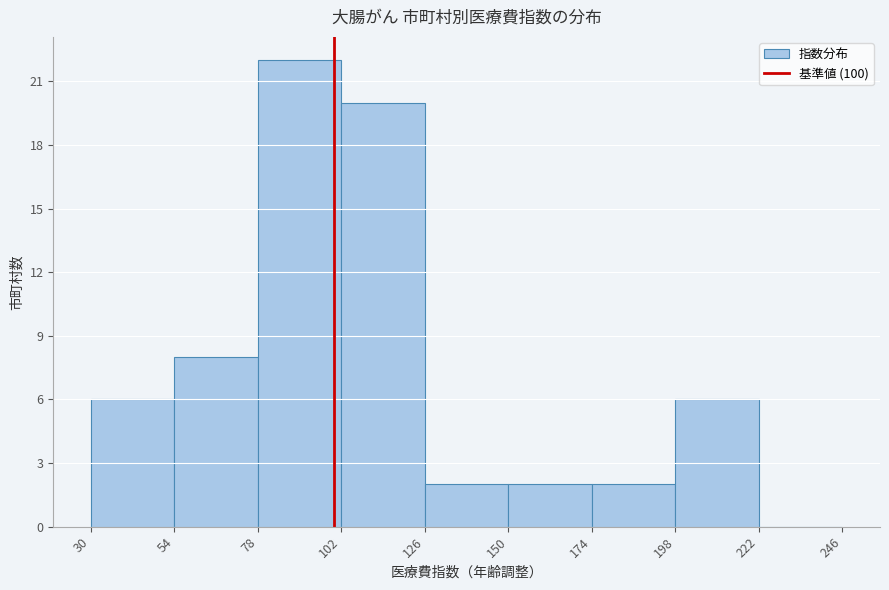

Over which range of the x-axis is the bar tallest?

78 to 102